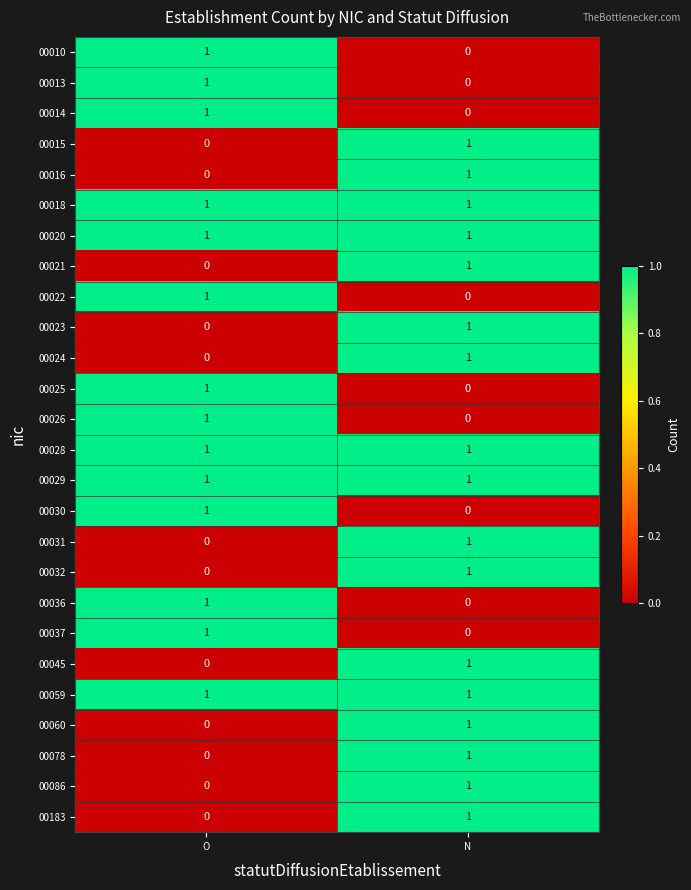

The 00020 series shows 2 at O. True or false?

False